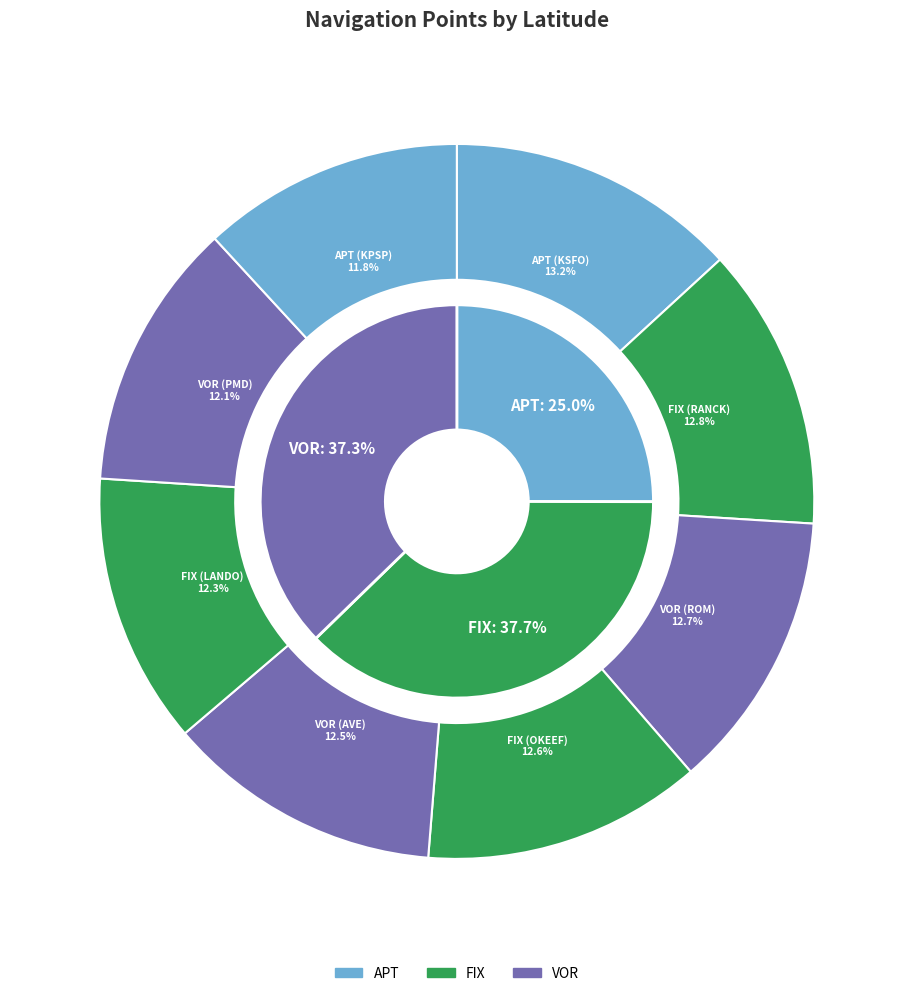

Combined, what portion of the pie is APT (KPSP) and FIX (LANDO)?

24.1%